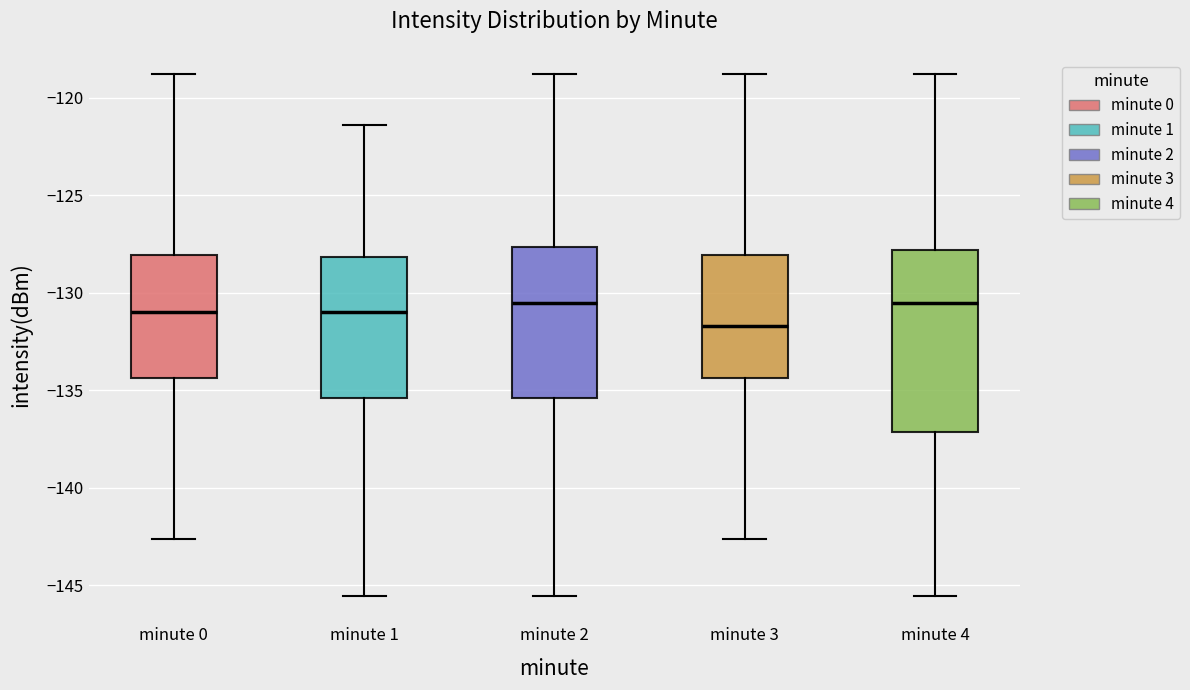

Reading left to right, read every box against the y-axis: the position of its median line, the range the box covers, and the ends of its whiskers. The values are not printed on the chart, so give them approximately, as read against the axis.

minute 0: median -131.0, box -134.5 to -128.0, whiskers -142.5 to -119.0
minute 1: median -131.0, box -135.5 to -128.0, whiskers -145.5 to -121.5
minute 2: median -130.5, box -135.5 to -127.5, whiskers -145.5 to -119.0
minute 3: median -131.5, box -134.5 to -128.0, whiskers -142.5 to -119.0
minute 4: median -130.5, box -137.0 to -128.0, whiskers -145.5 to -119.0